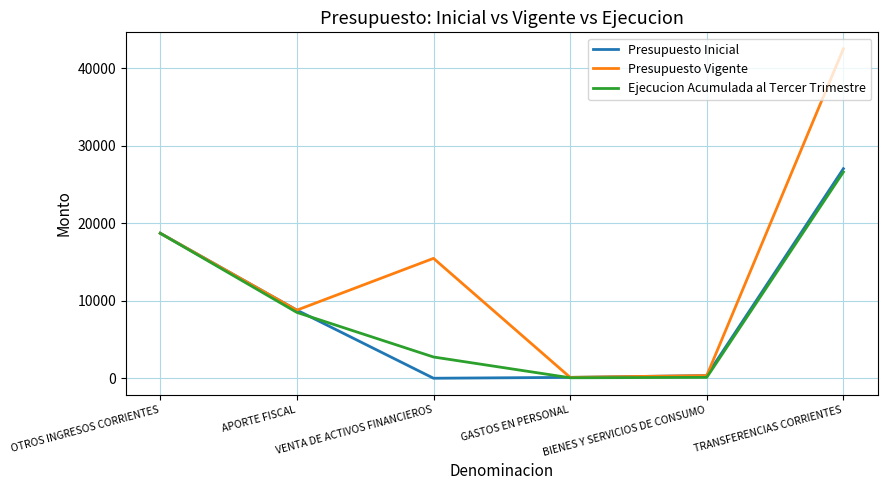

The Presupuesto Inicial series shows 14519 at TRANSFERENCIAS CORRIENTES. True or false?

False